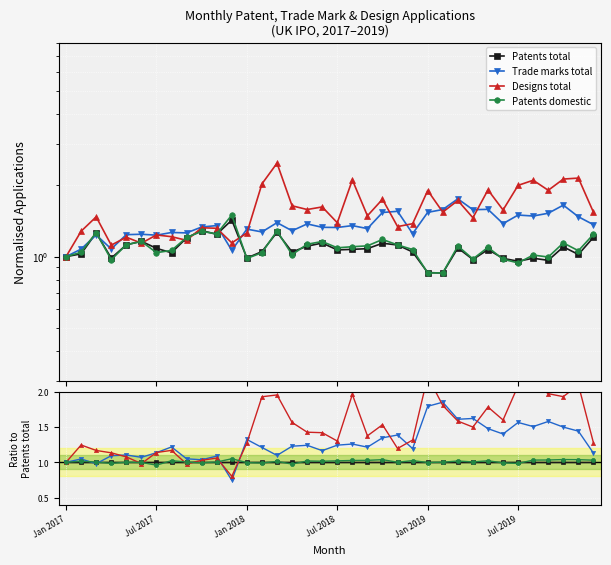

Which series has the largest range (max minus min)?

Designs total